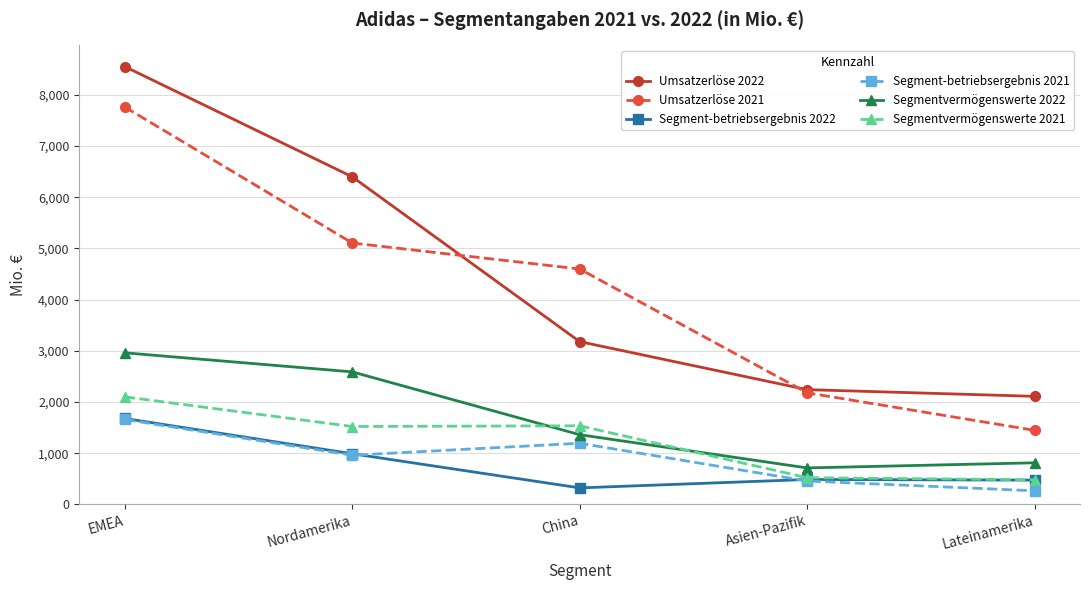

What are all the series names shown in the legend?

Umsatzerlöse 2022, Umsatzerlöse 2021, Segment-betriebsergebnis 2022, Segment-betriebsergebnis 2021, Segmentvermögenswerte 2022, Segmentvermögenswerte 2021